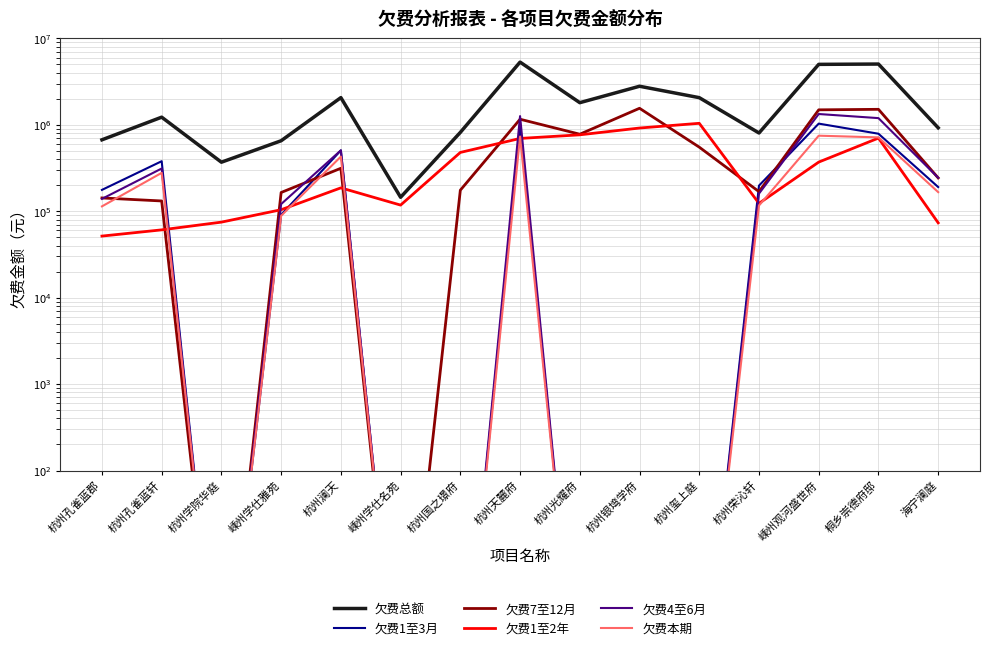

Between which two adjacent categories do 欠费本期 and 欠费1至2年 first intersect?

杭州孔雀蓝轩 and 杭州学院华庭